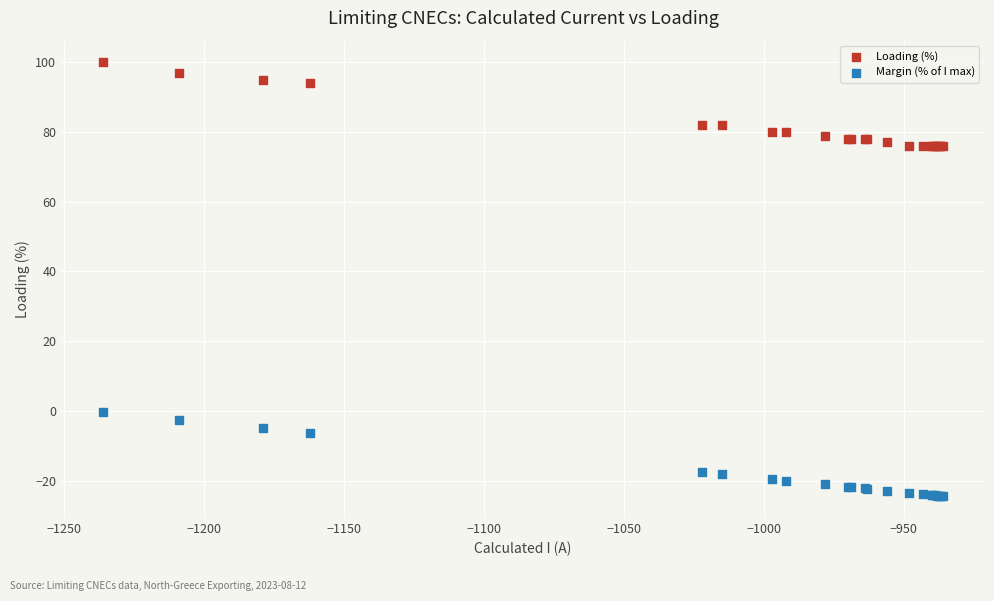

What is the X range (max minus min) for the scatter plot?

300.0